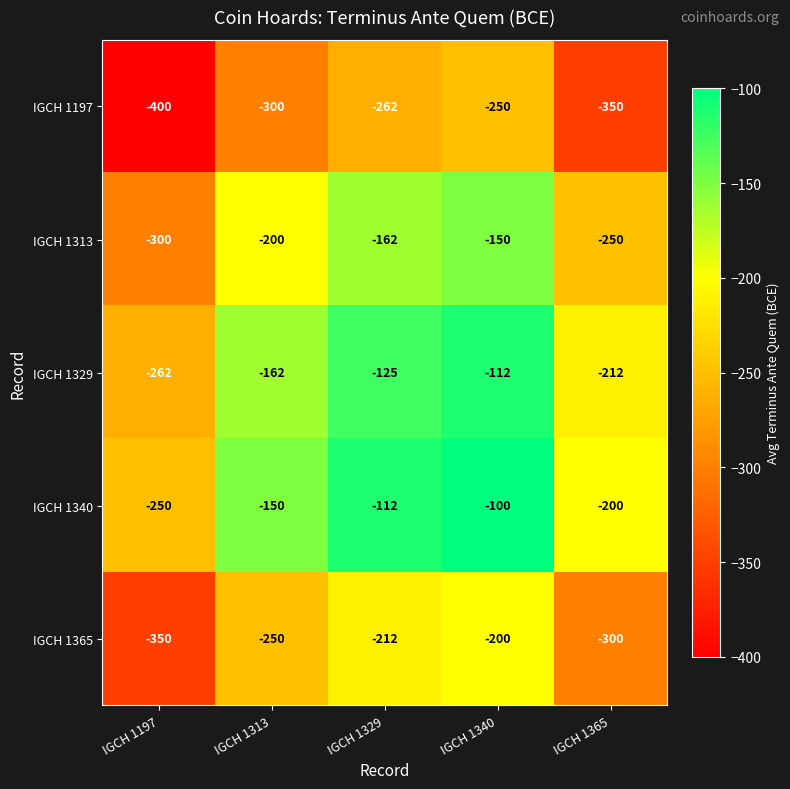

The IGCH 1329 series shows -89 at IGCH 1197. True or false?

False